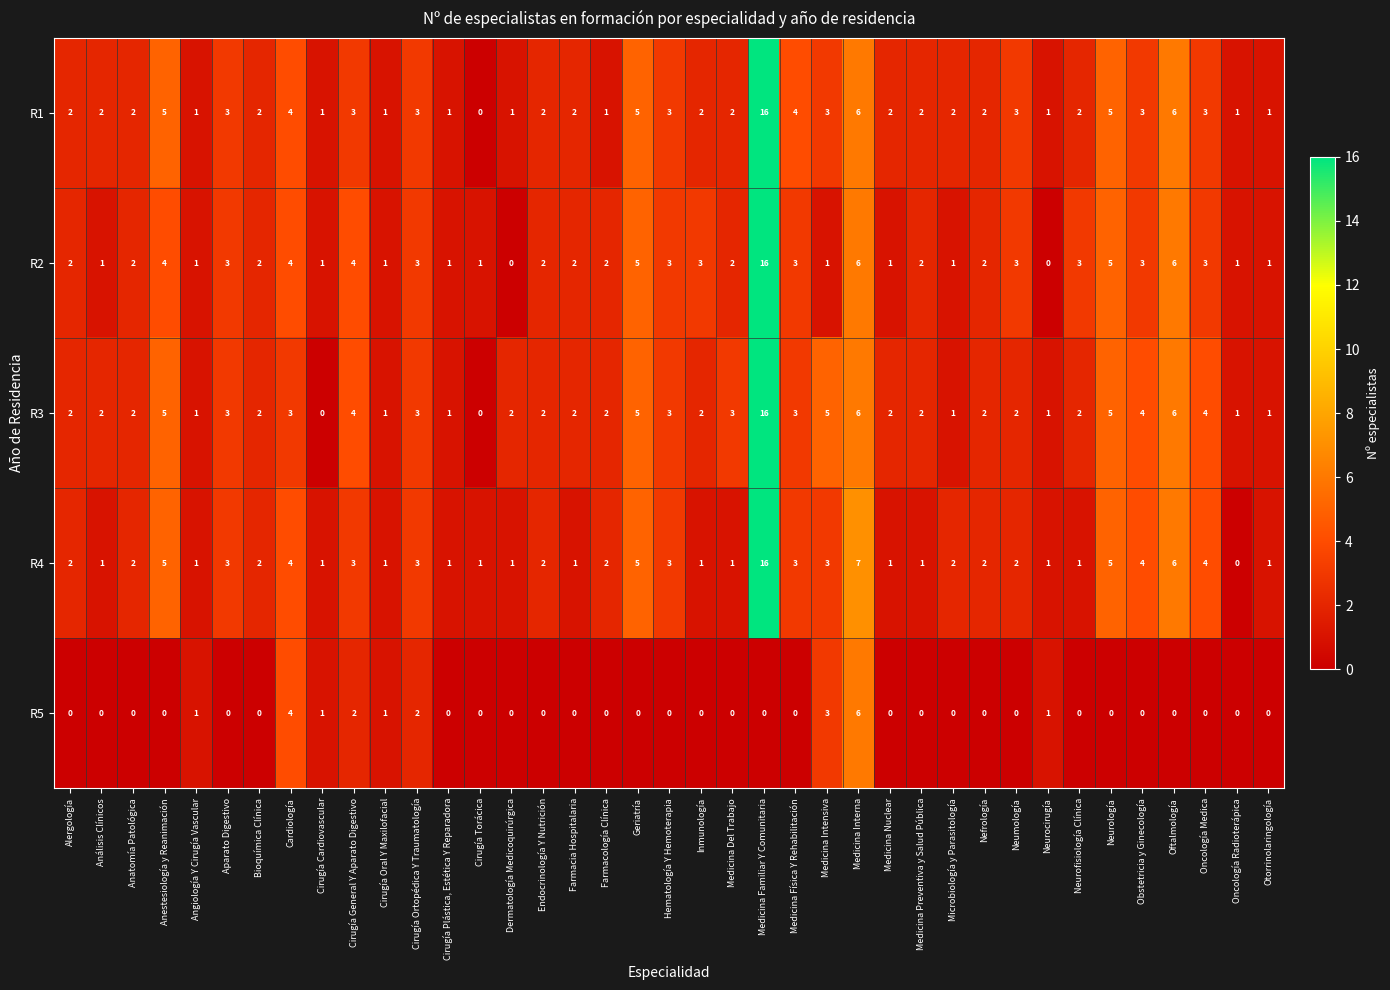

What is the difference between the highest and lowest values at Cirugía Ortopédica Y Traumatología?

1